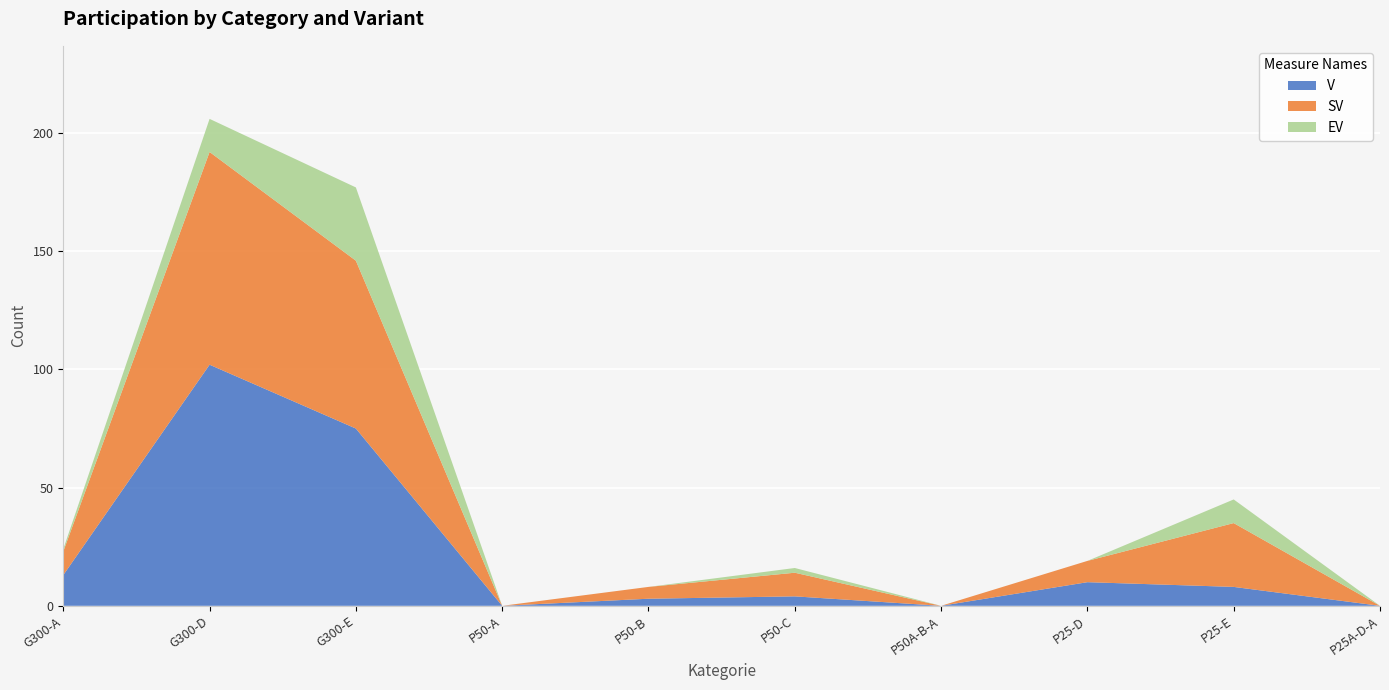

Reading left to right, extract all data points from this chart.

V: G300-A=13	G300-D=102	G300-E=75	P50-A=0	P50-B=3	P50-C=4	P50A-B-A=0	P25-D=10	P25-E=8	P25A-D-A=0
SV: G300-A=10	G300-D=90	G300-E=71	P50-A=0	P50-B=5	P50-C=10	P50A-B-A=0	P25-D=9	P25-E=27	P25A-D-A=0
EV: G300-A=1	G300-D=14	G300-E=31	P50-A=0	P50-B=0	P50-C=2	P50A-B-A=0	P25-D=0	P25-E=10	P25A-D-A=0